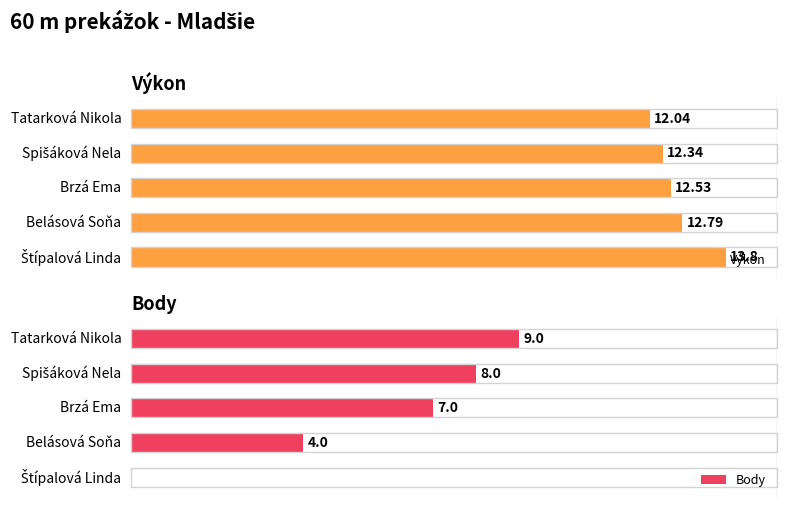

At which label is Výkon closest to 12?

Tatarková Nikola